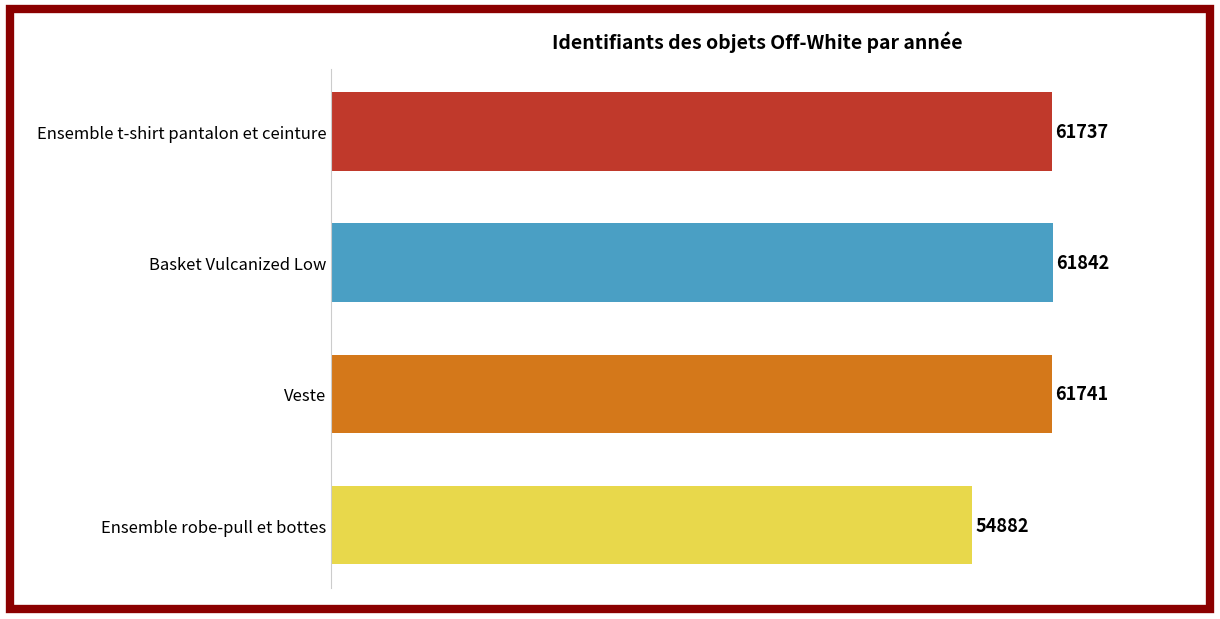

Which category has the highest value across all series?

Basket Vulcanized Low